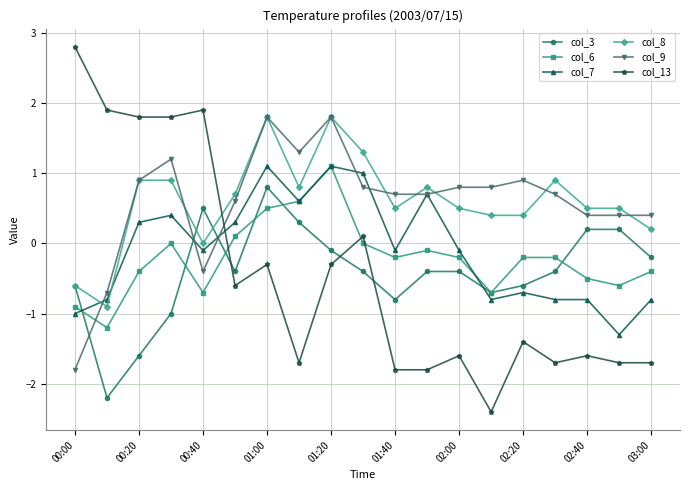

What is the highest value of the col_13 series?

2.8